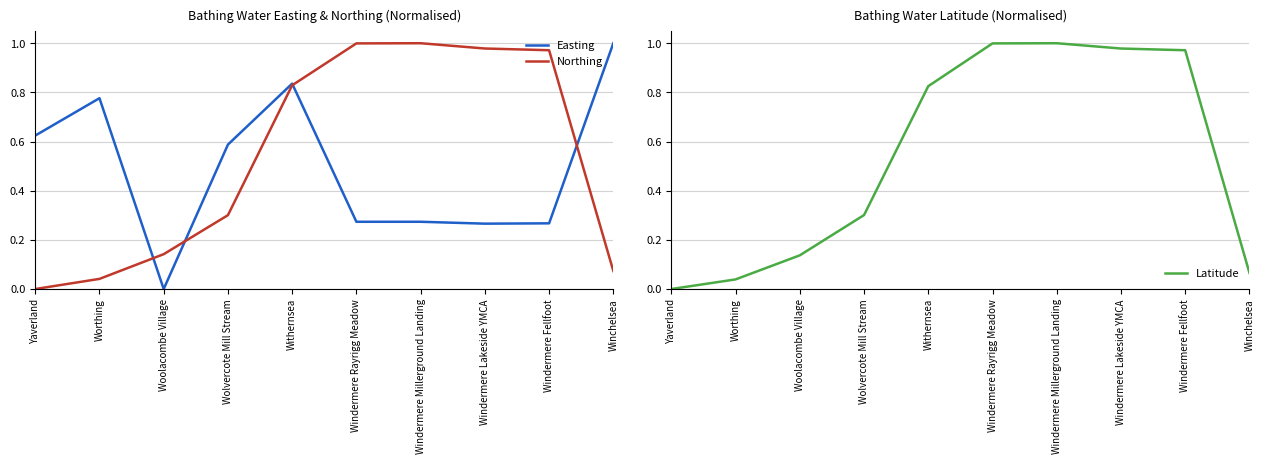

In Northing, how many points are higher than both neighbors (excluding endpoints)?

1